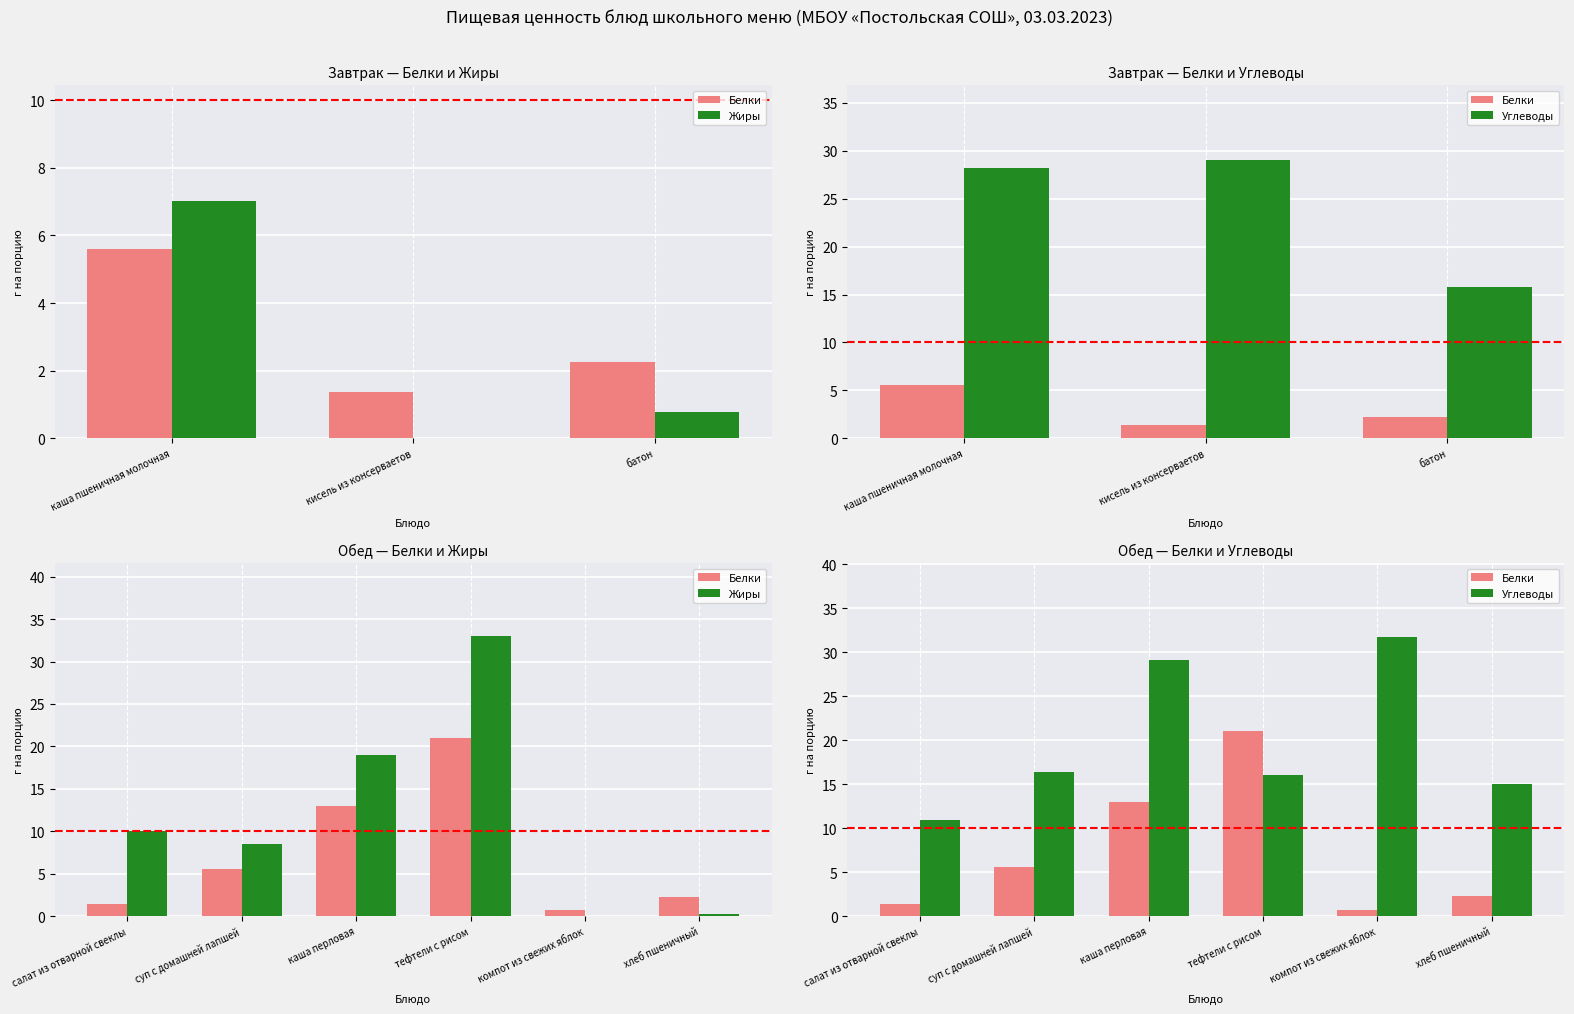

What value does the Белки series have at тефтели с рисом?

21.0